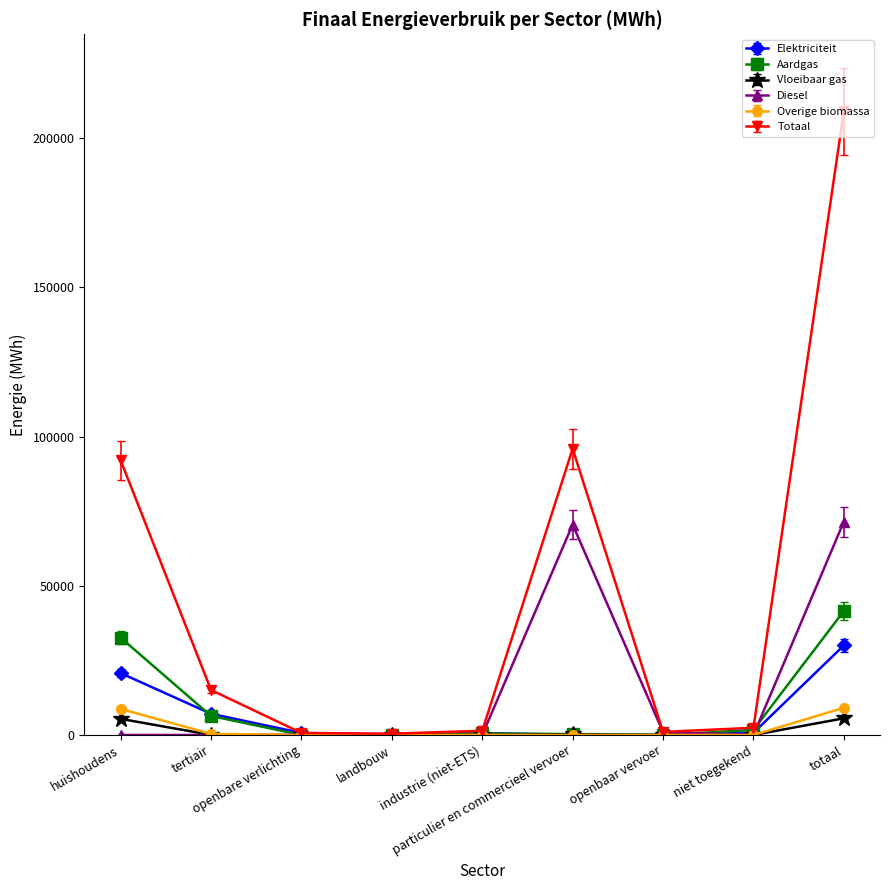

The Elektriciteit series shows 20725.6 at huishoudens. True or false?

True